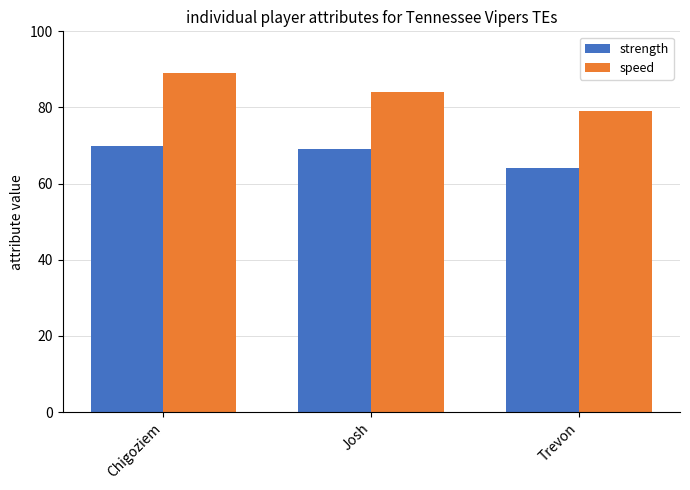

Does the chart contain any negative values?

No